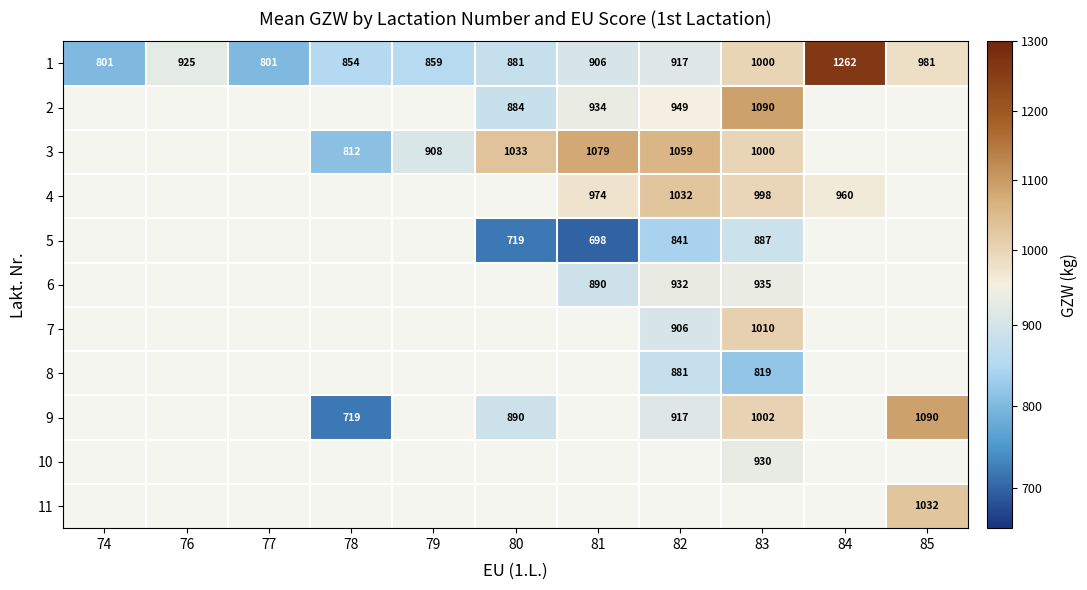

What is the greatest value displayed?

1262.0